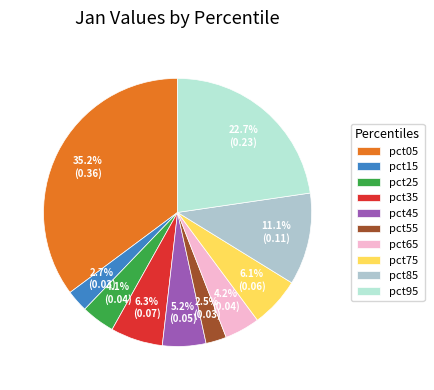

Does pct75 account for over 50% of the chart?

No